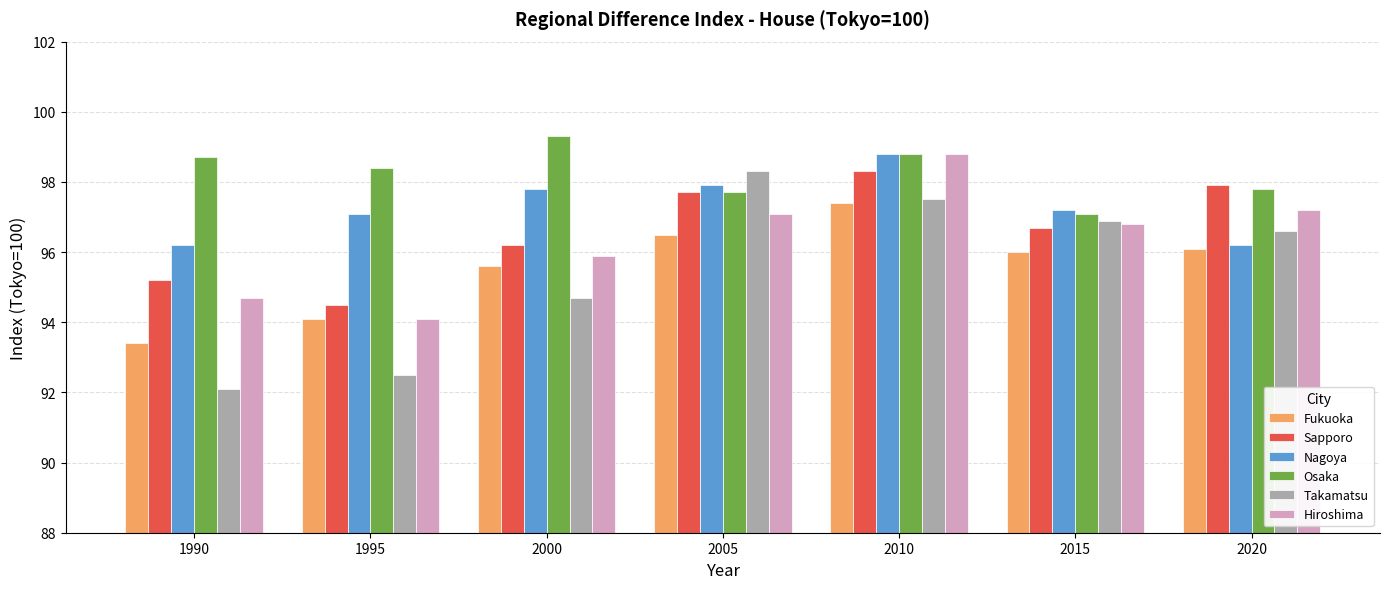

Is the value of Hiroshima at 1990 greater than the value of Osaka at 2020?

No